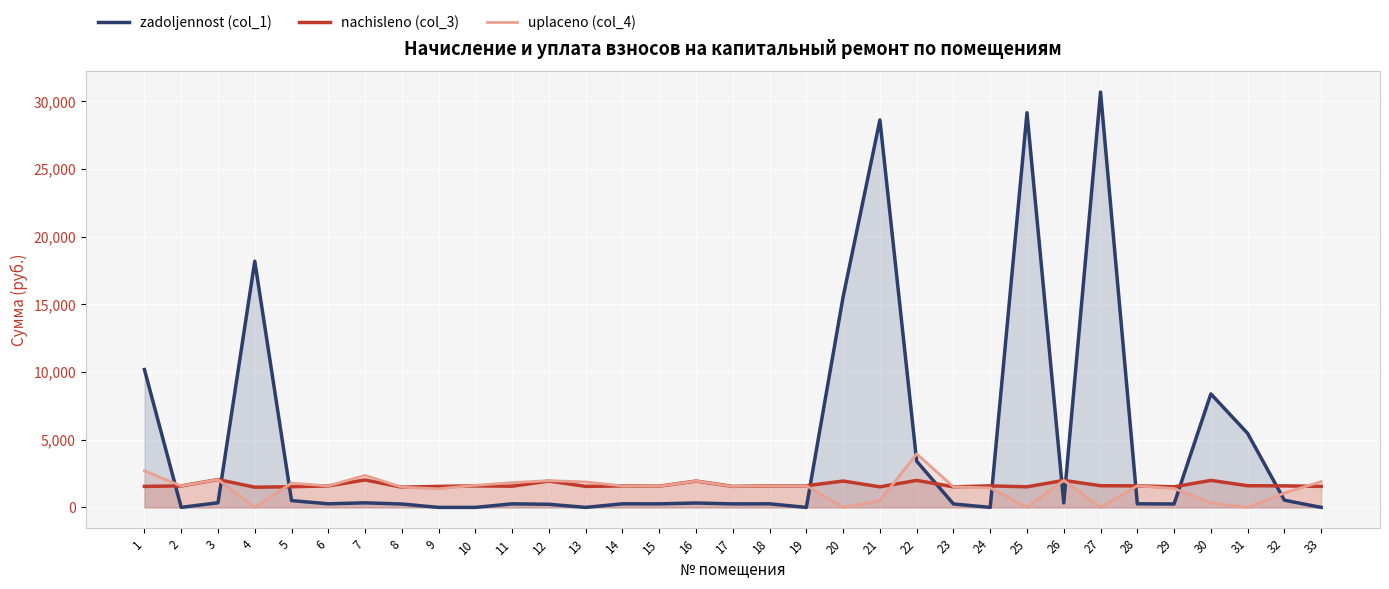

List the series in order of their peak value, highest first.

zadoljennost (col_1), uplaceno (col_4), nachisleno (col_3)